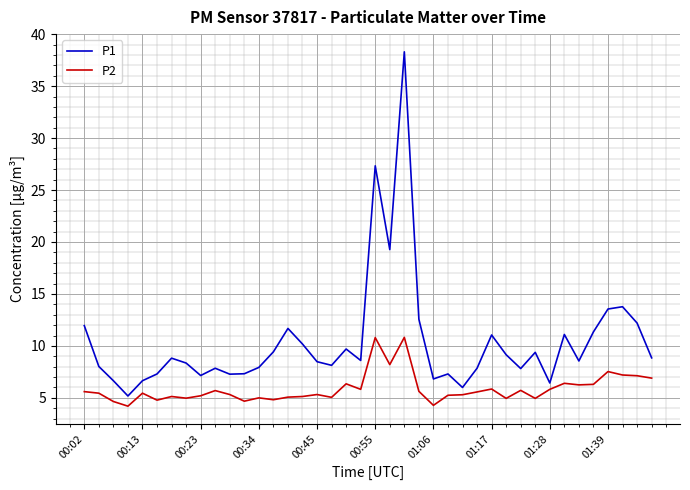

Rank the series by their average value, from lowest to highest.

P2, P1